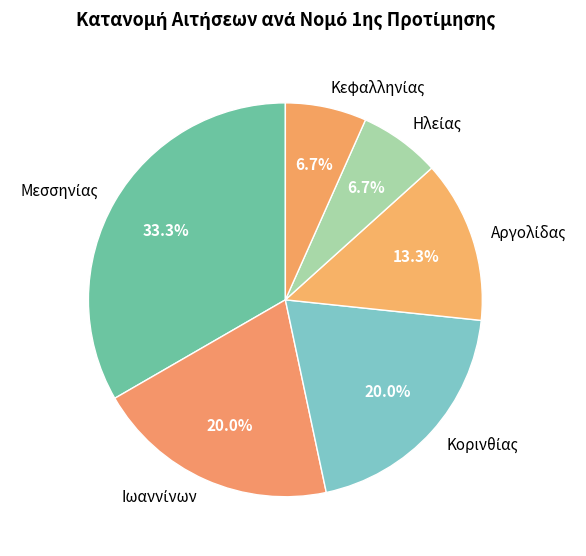

Is there a majority slice in this chart?

No